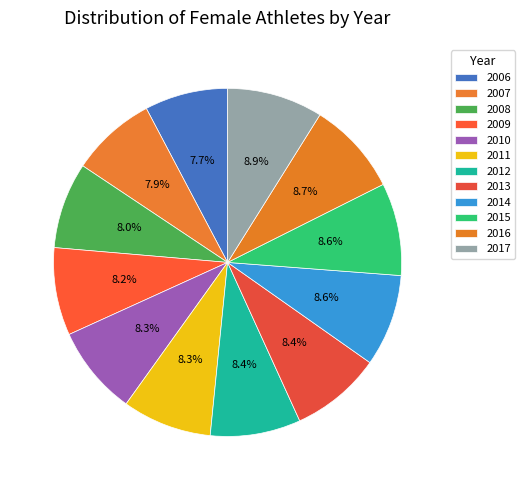

What is the total percentage of 2008 and 2006?

15.7%